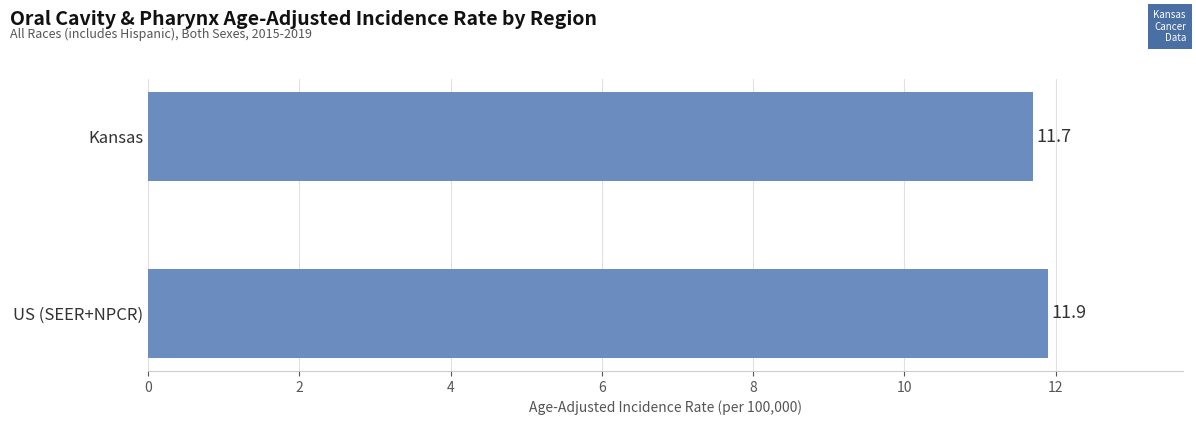

What is the average value?

11.8